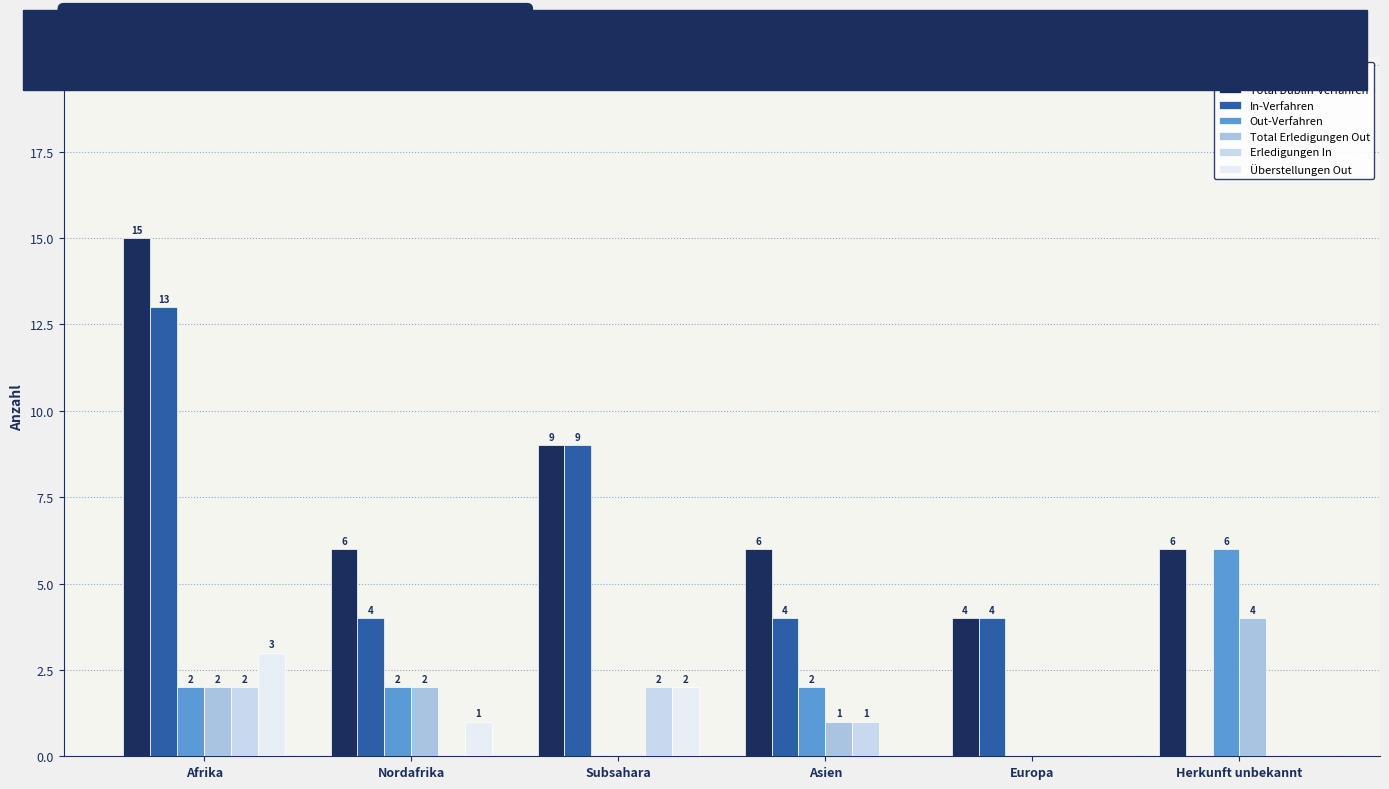

Reading left to right, transcribe all the data shown in this chart.

Total Dublin-Verfahren: 15	6	9	6	4	6
In-Verfahren: 13	4	9	4	4	0
Out-Verfahren: 2	2	0	2	0	6
Total Erledigungen Out: 2	2	0	1	0	4
Erledigungen In: 2	0	2	1	0	0
Überstellungen Out: 3	1	2	0	0	0